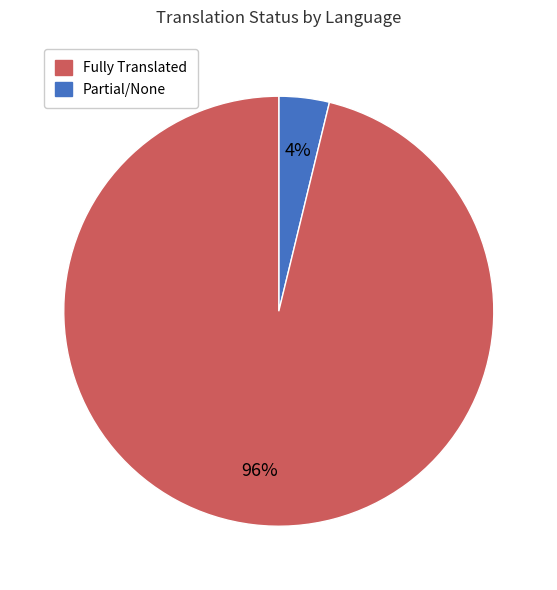

Does any single category account for the majority?

Yes